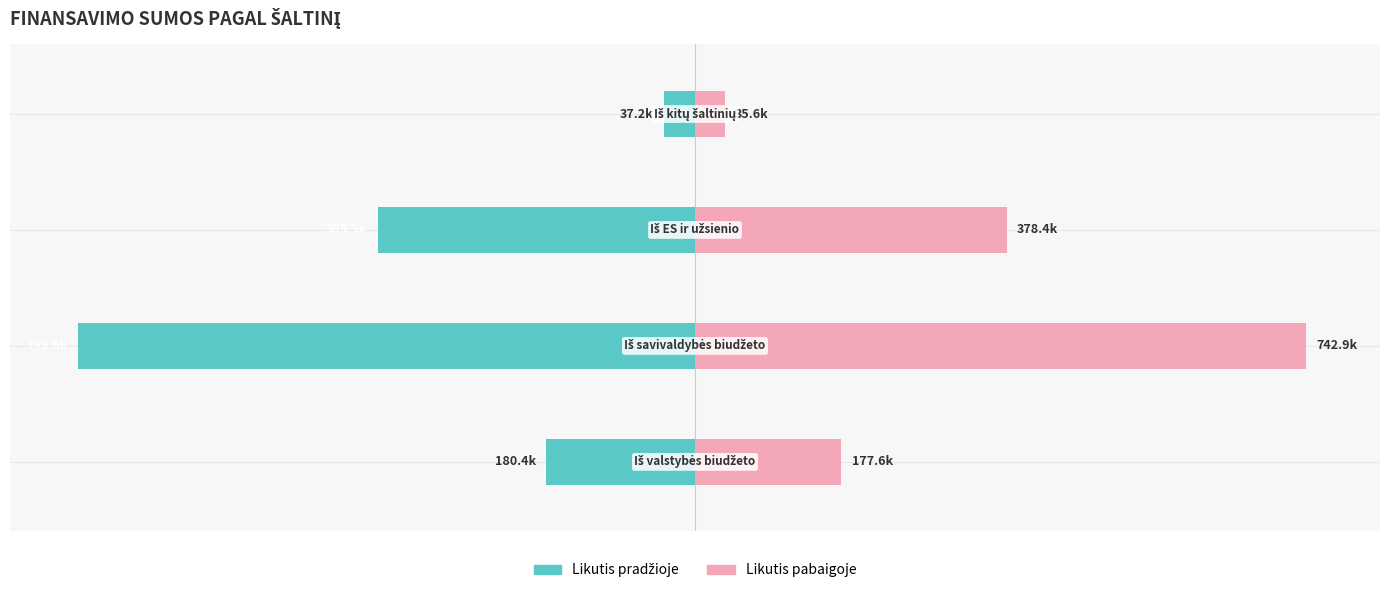

Which series changed the most between 0 and 2?

Likutis pradžioje